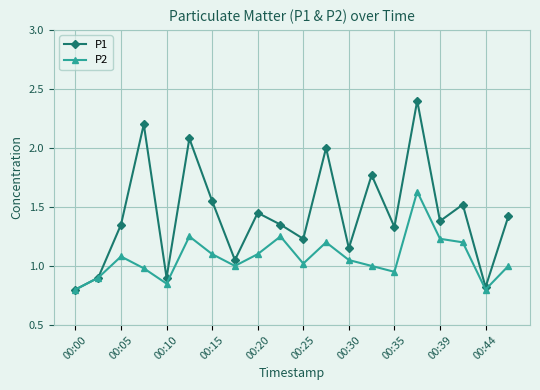

Rank the series by their average value, from highest to lowest.

P1, P2